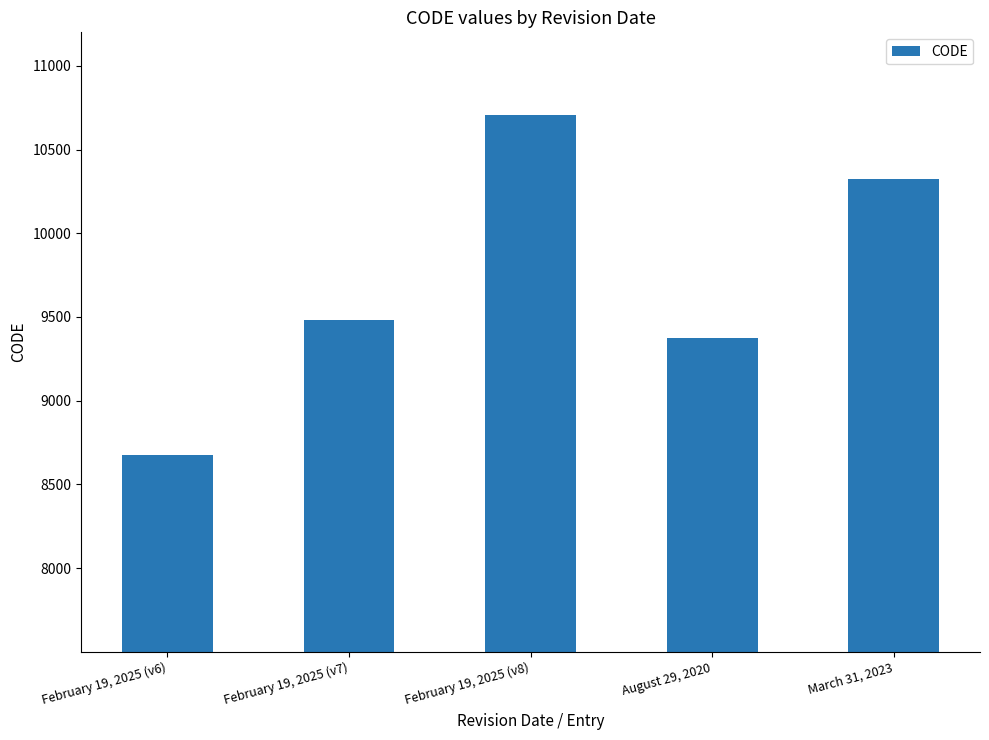

What is the sum of all values?

48564